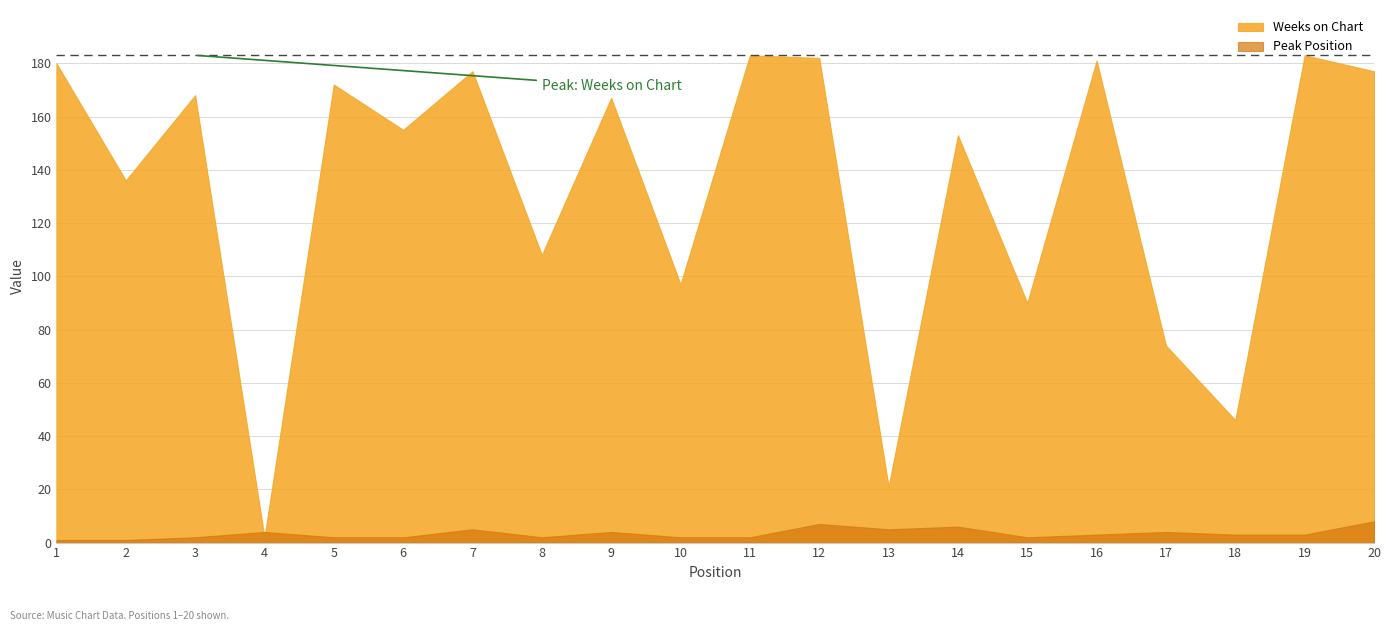

What is the difference between the maximum and minimum values in the Weeks on Chart series?

181